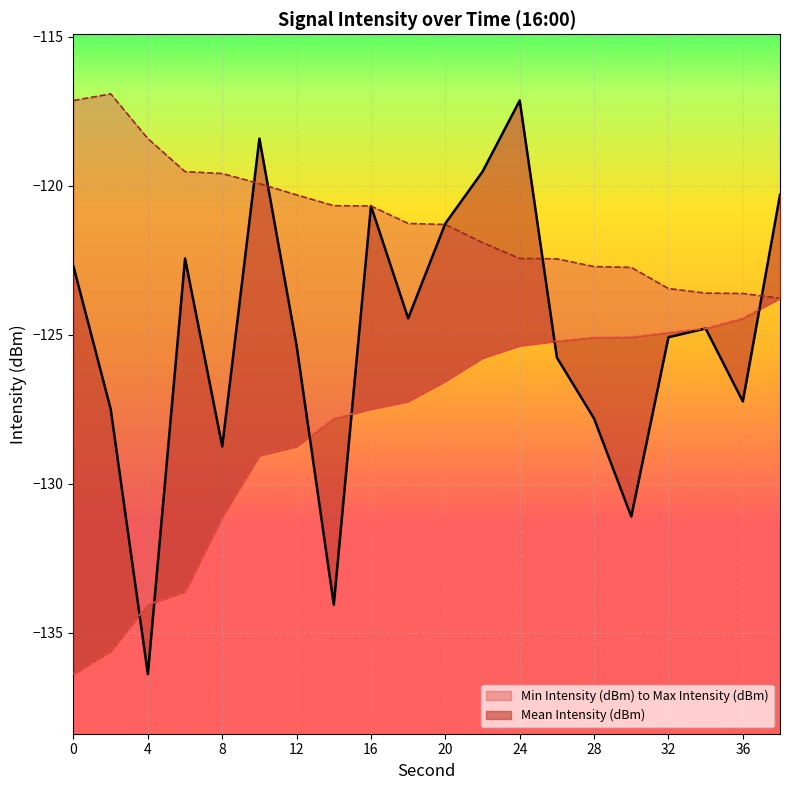

In Max Intensity (dBm), how many points are higher than both neighbors (excluding endpoints)?

1